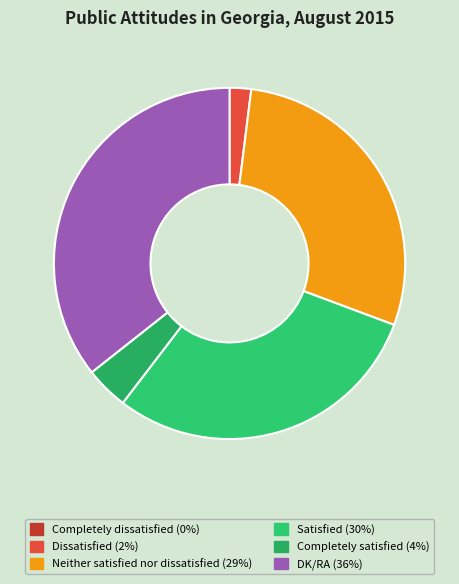

To the nearest percent, what is the average slice percentage?

17%